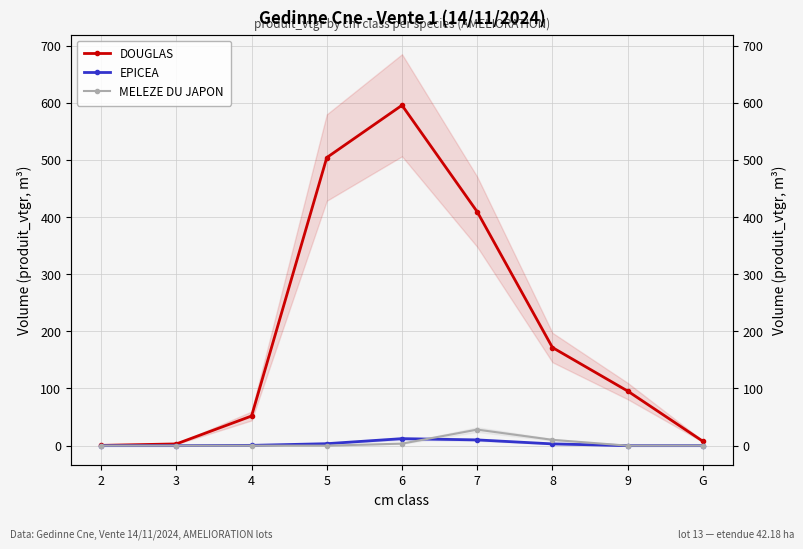

Reading left to right, extract all data points from this chart.

DOUGLAS: 0.5	3.0	51.9	504.0	595.5	409.2	171.7	95.5	7.7
EPICEA: 0.0	0.0	0.5	3.4	12.2	10.1	3.1	0.0	0.0
MELEZE DU JAPON: 0.0	0.0	0.0	0.0	3.5	28.1	10.2	0.0	0.0